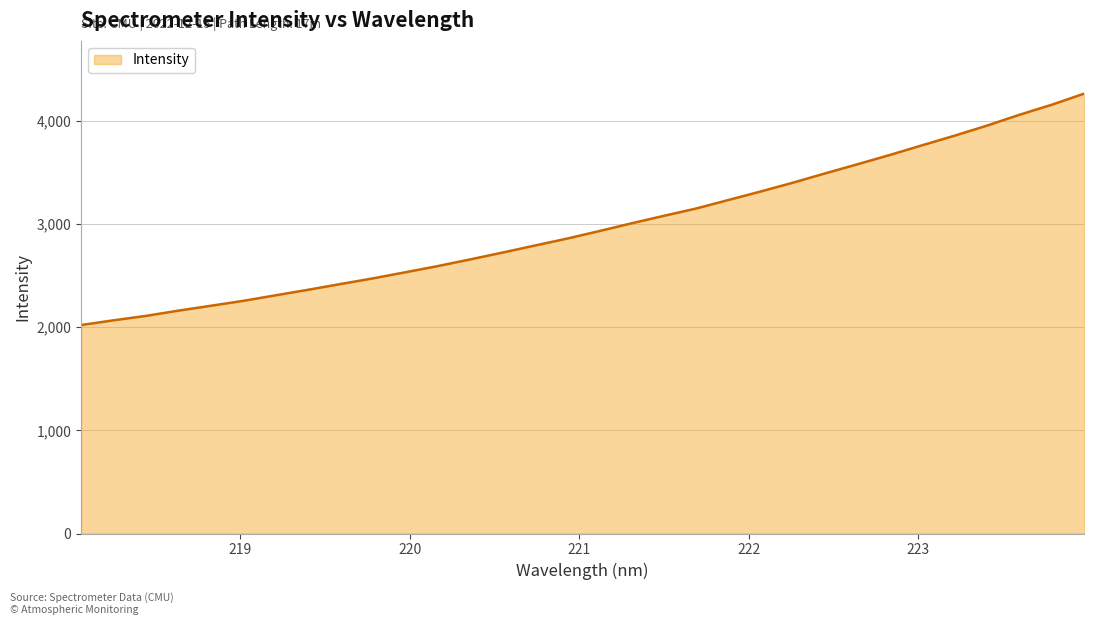

What is the minimum value shown in the chart?

2020.2